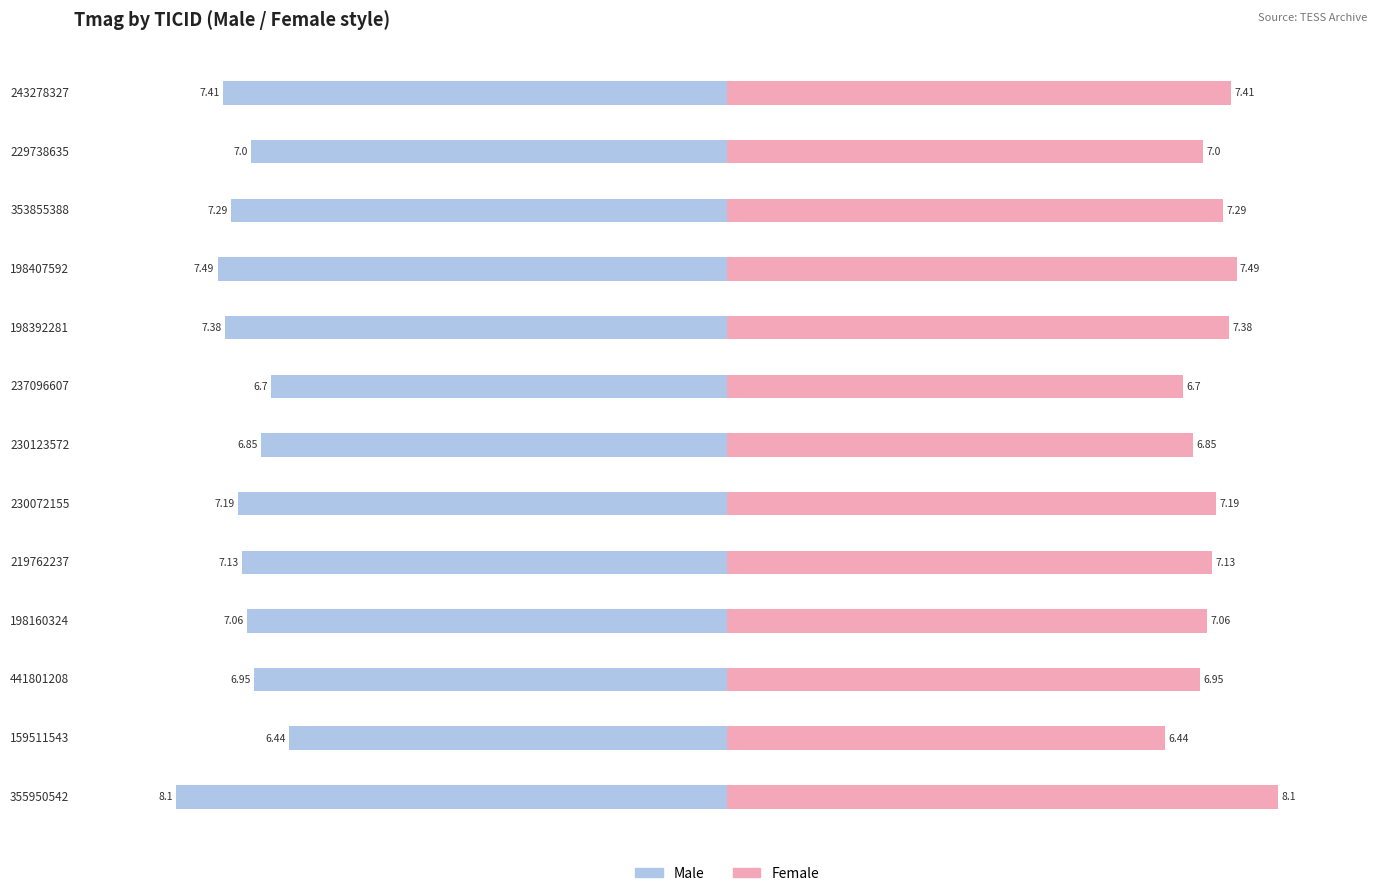

Reading right to left, list all the values displayed in this chart.

Male: -7.4	-7.0	-7.3	-7.5	-7.4	-6.7	-6.8	-7.2	-7.1	-7.1	-7.0	-6.4	-8.1
Female: 7.4	7.0	7.3	7.5	7.4	6.7	6.8	7.2	7.1	7.1	7.0	6.4	8.1